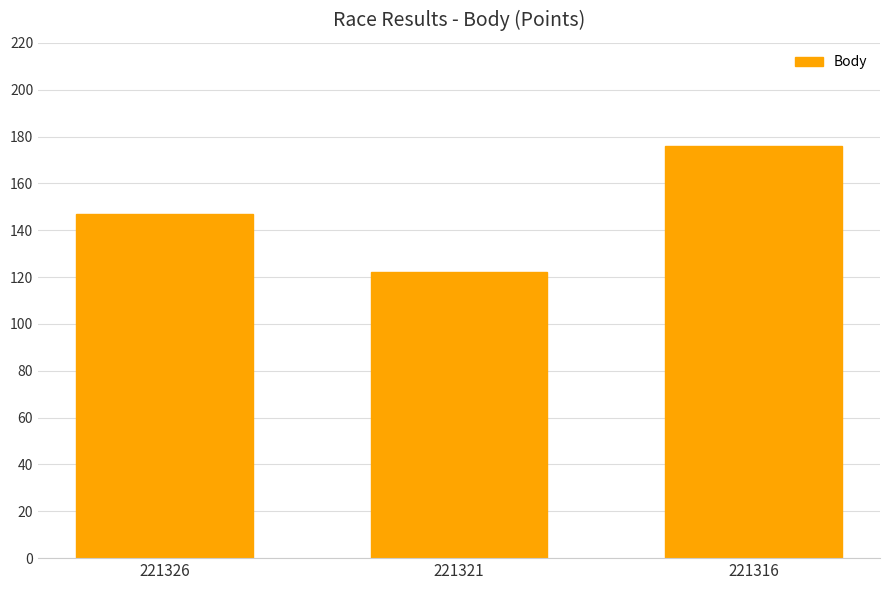

What is the sum of the values at 221321 and 221326?

269